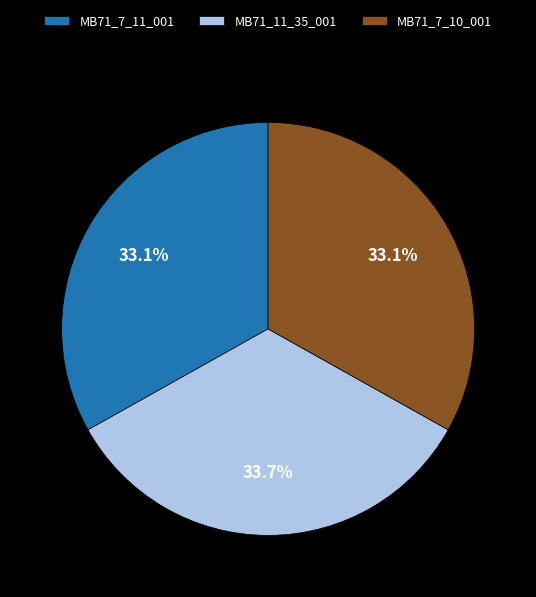

Which category has the biggest portion of the pie?

MB71_11_35_001